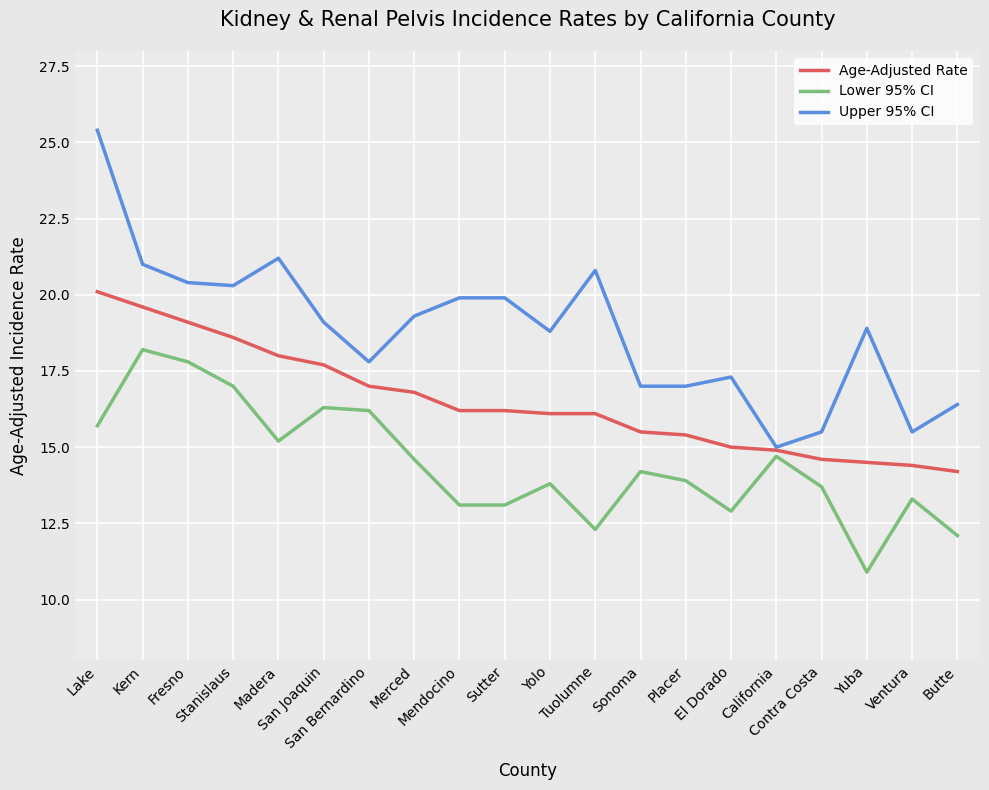

Where does the Upper 95% CI series first go above 19?

Lake